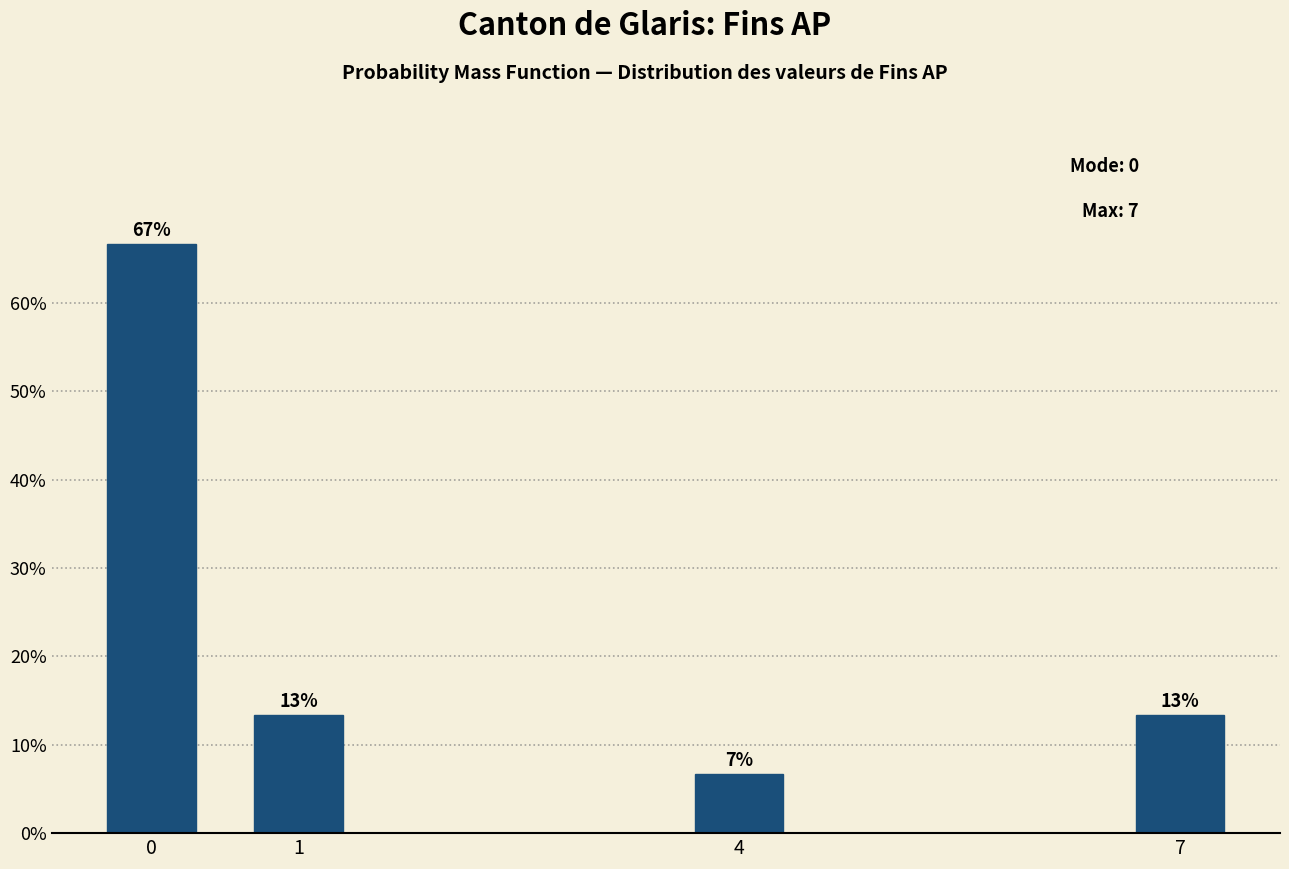

How many bars are there in total?

4